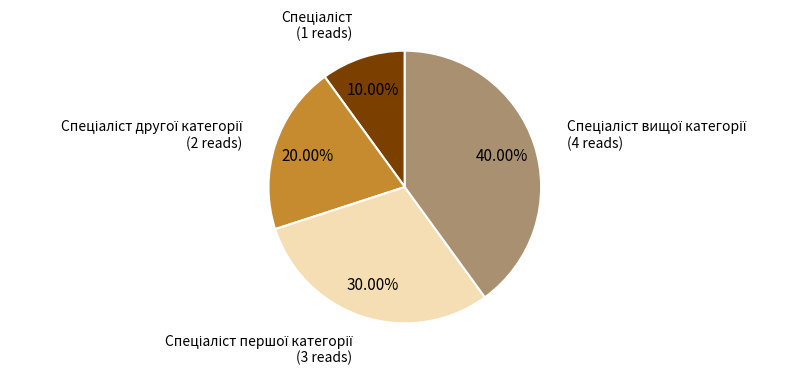

Is there any slice that represents more than half of the pie?

No